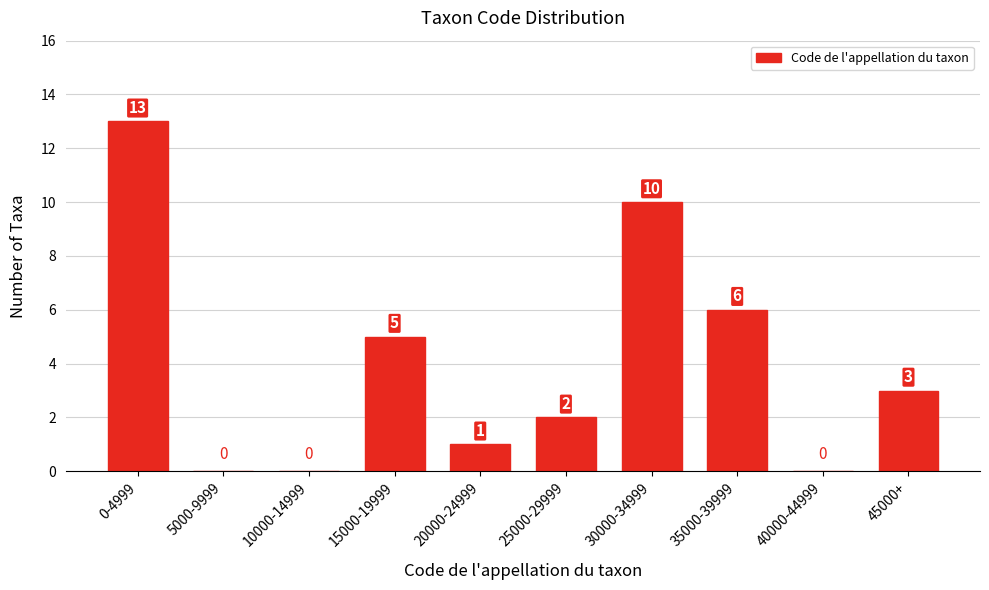

Reading left to right, list all the values displayed in this chart.

0-4999=13	5000-9999=0	10000-14999=0	15000-19999=5	20000-24999=1	25000-29999=2	30000-34999=10	35000-39999=6	40000-44999=0	45000+=3